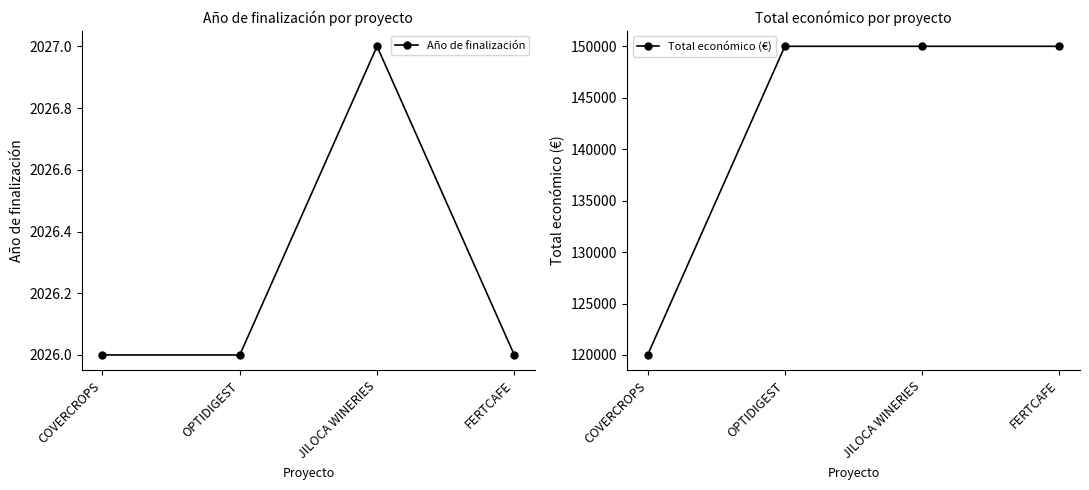

Which has a higher value, FERTCAFE or COVERCROPS?

FERTCAFE